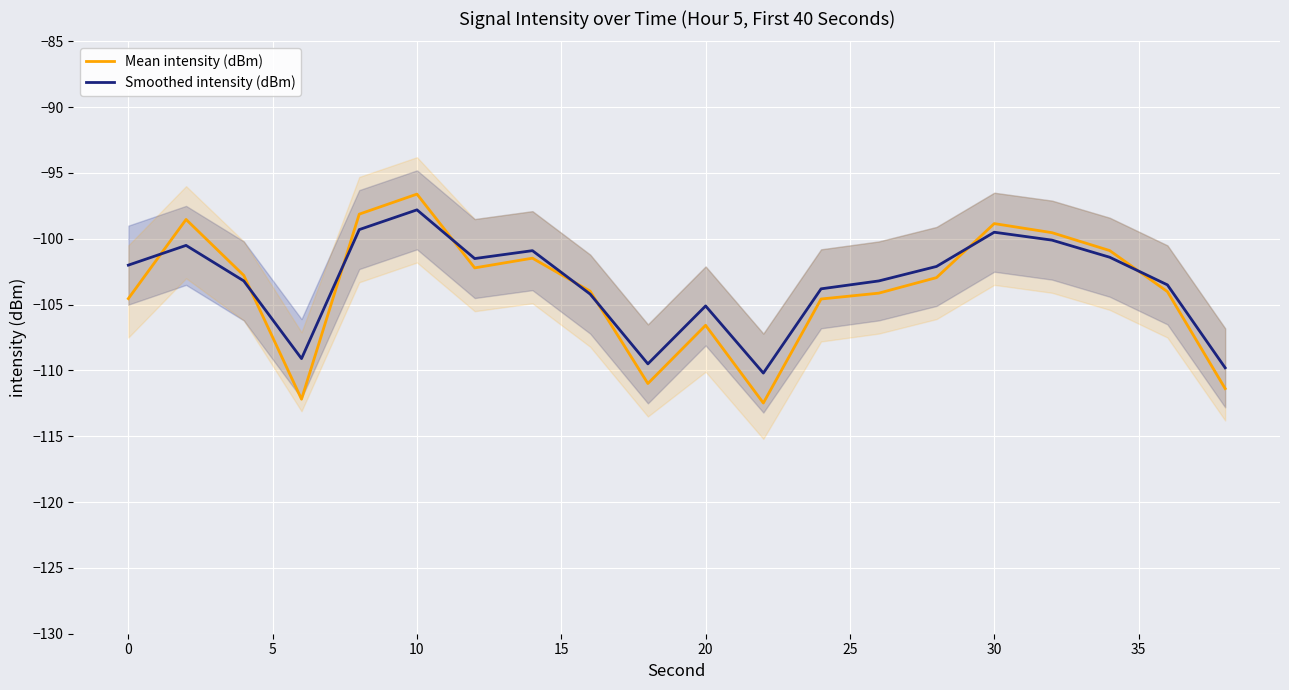

Which category has the highest value in the Mean intensity (dBm) series?

10